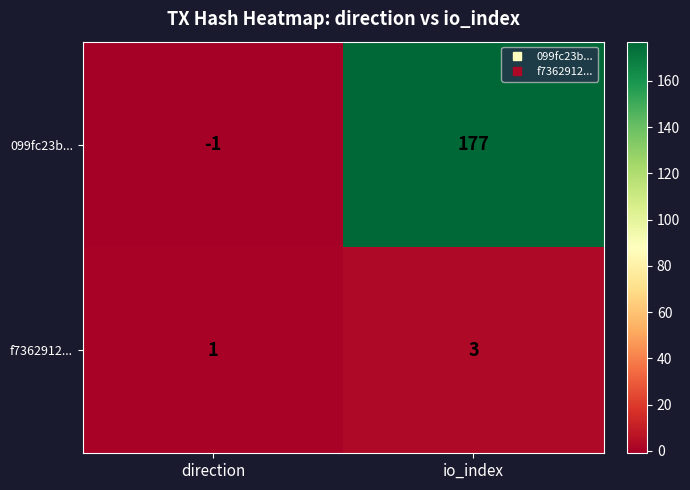

Reading left to right, what are all the values shown in this chart?

099fc23b...: -1	177
f7362912...: 1	3